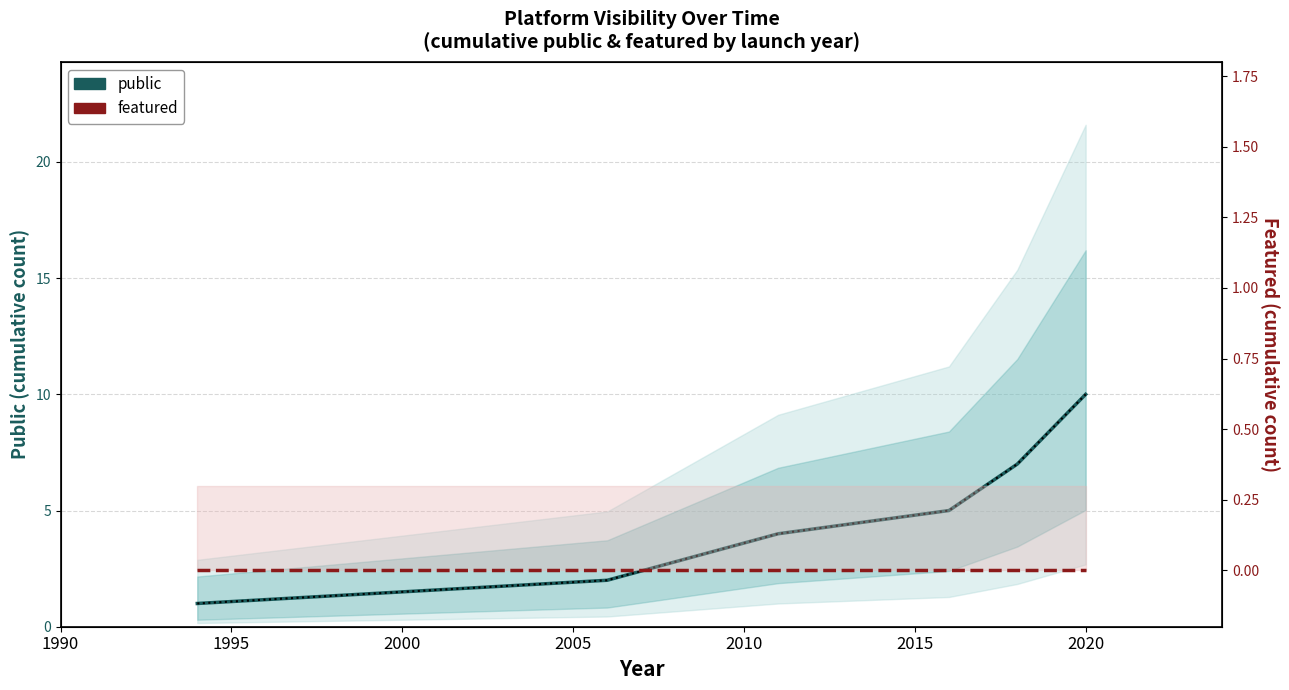

True or false: public and featured intersect in this chart.

False